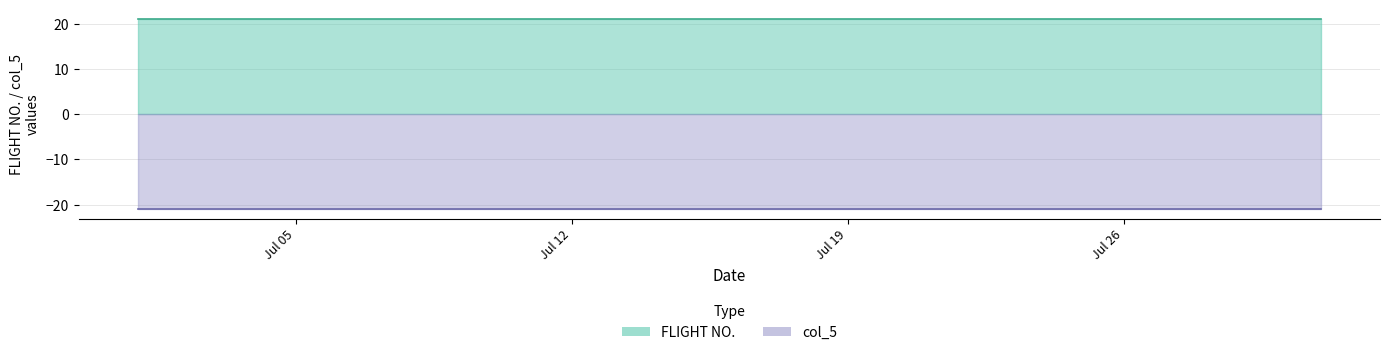

True or false: FLIGHT NO. and col_5 cross at least once.

False